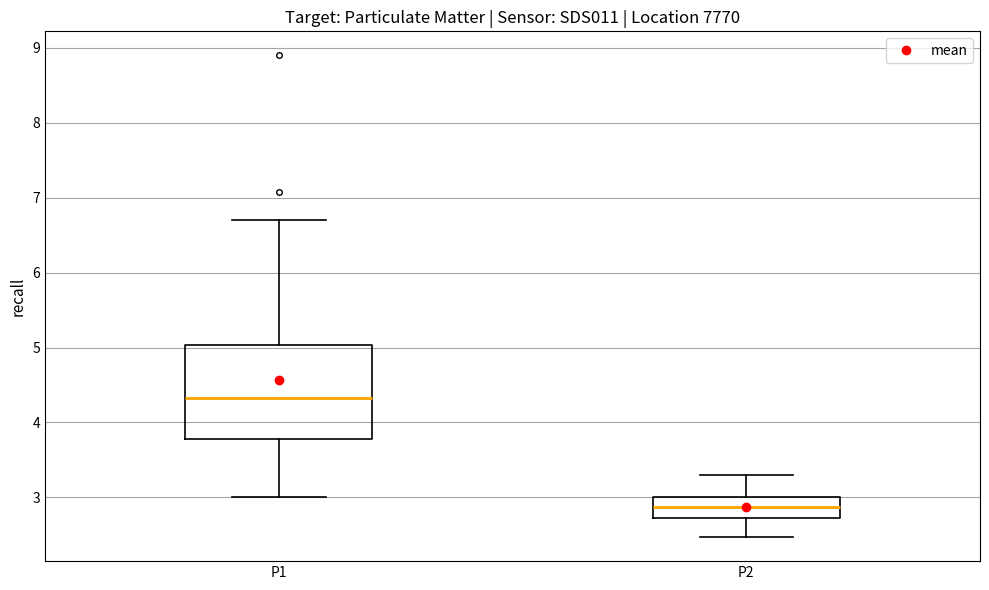

Where does the lower whisker of the box for P1 end on the y-axis? The values are not printed on the chart, so give them approximately, as read against the axis.

3.0